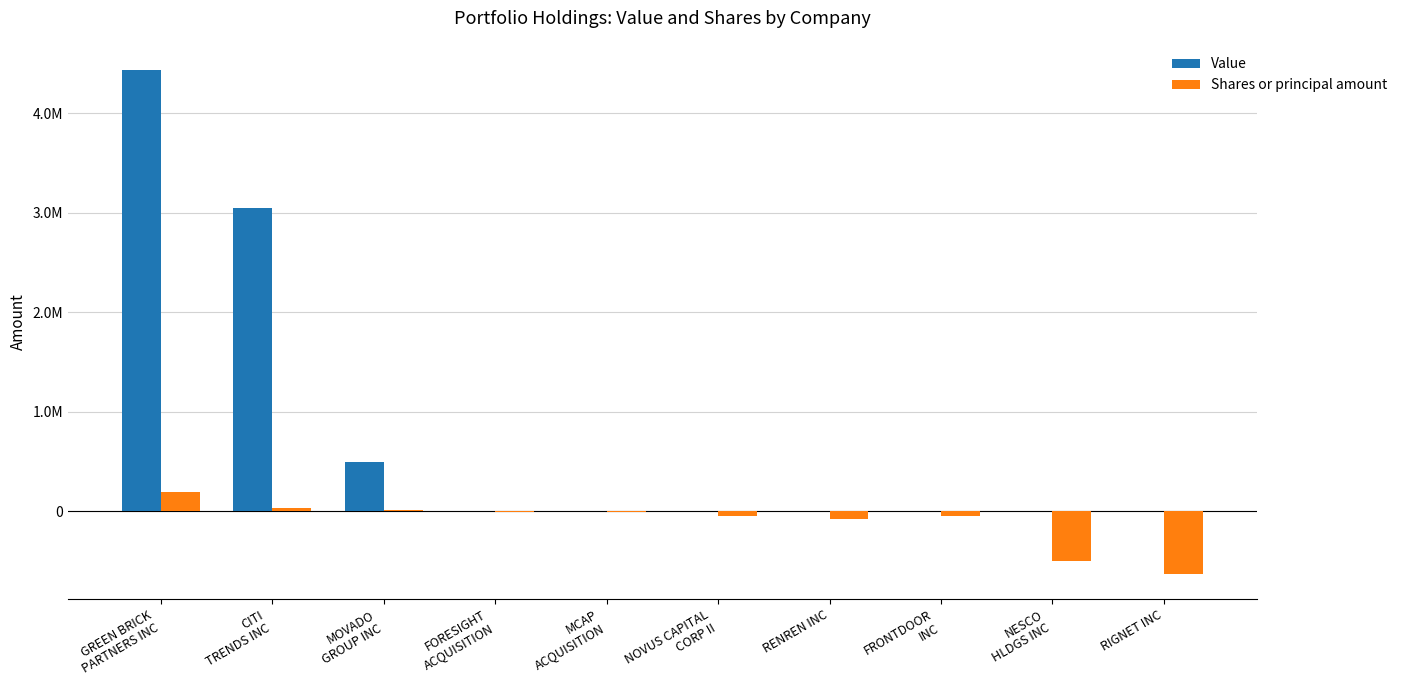

What is the lowest value of the Shares or principal amount series?

-630000